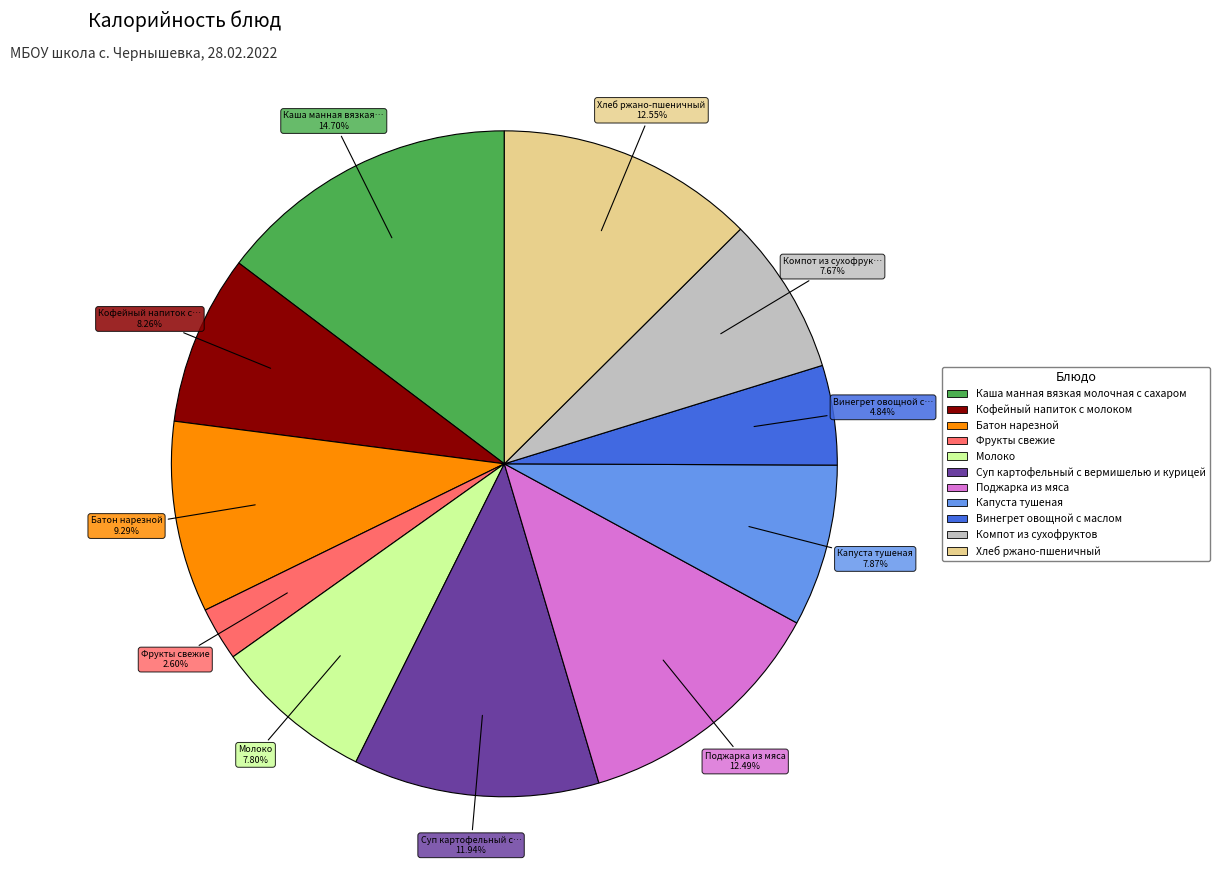

How many slices are in this pie chart?

11